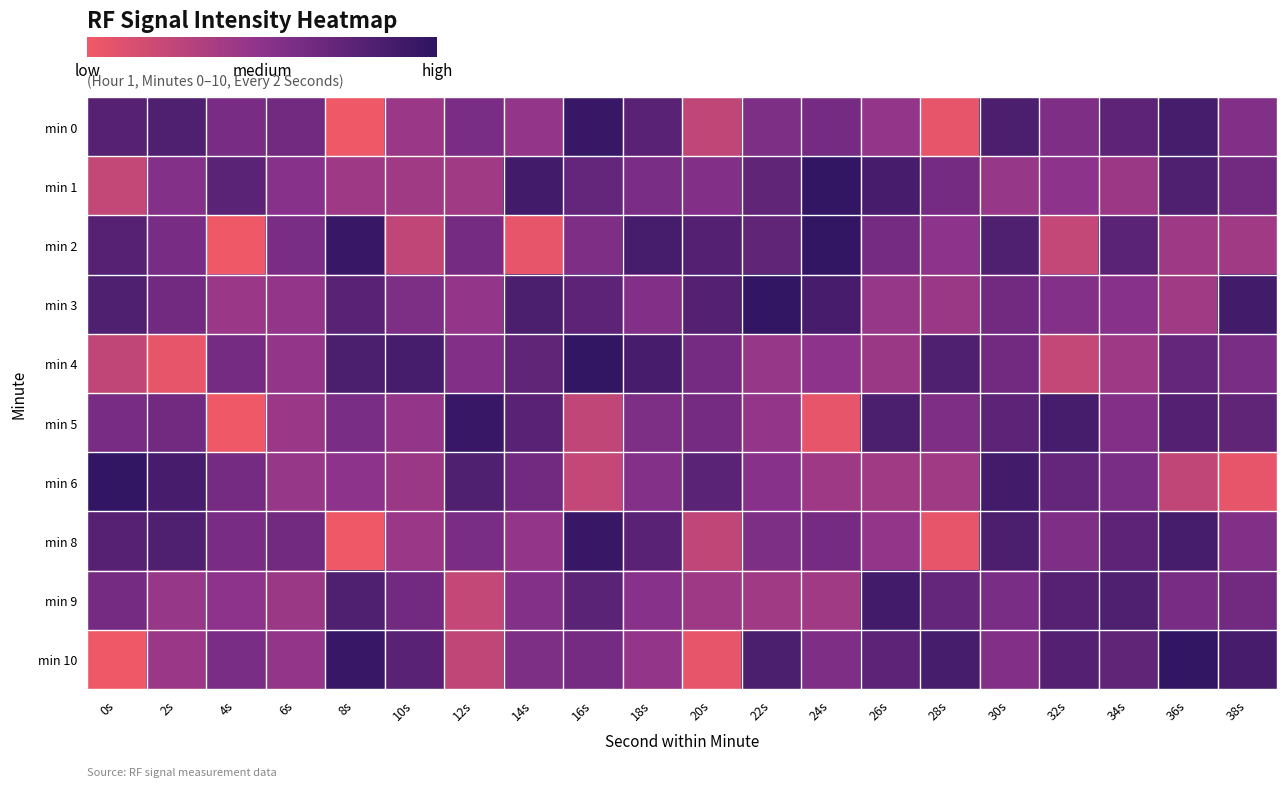

Between 10s and 22s, which series saw the biggest shift?

min 2